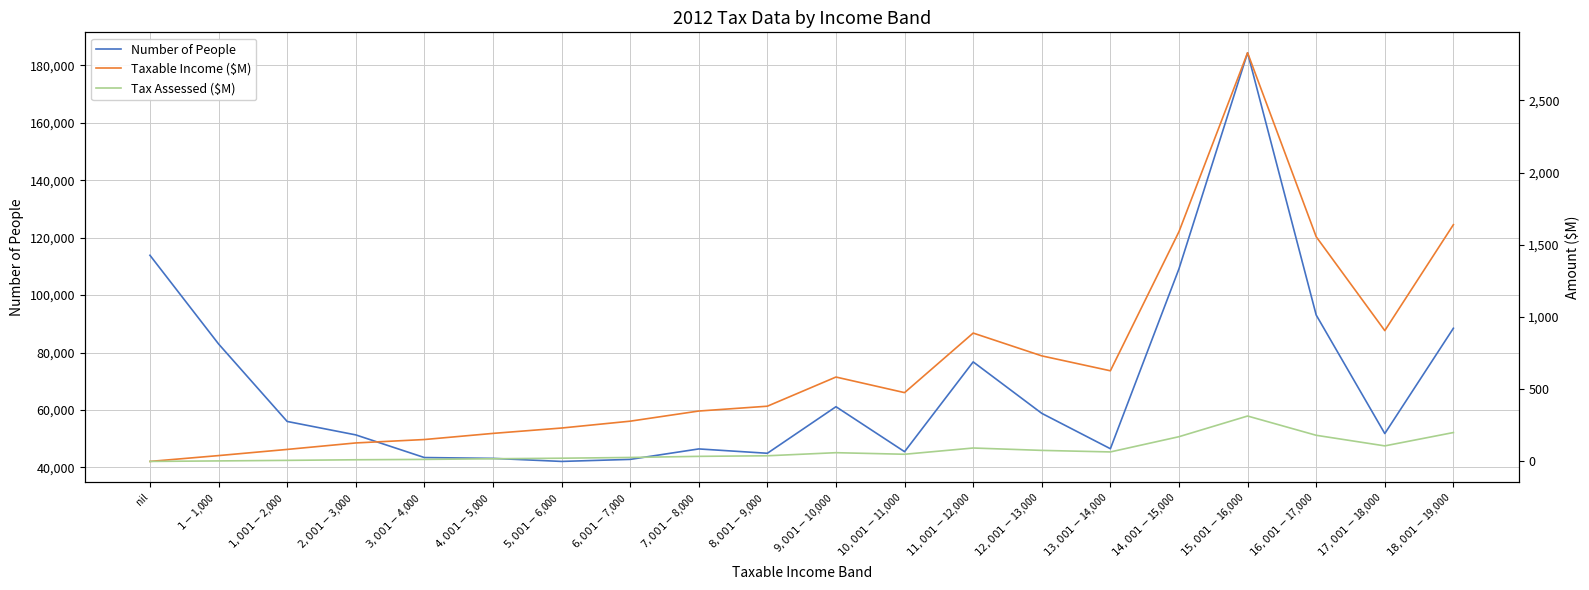

What is the maximum value for Number of People?

184390